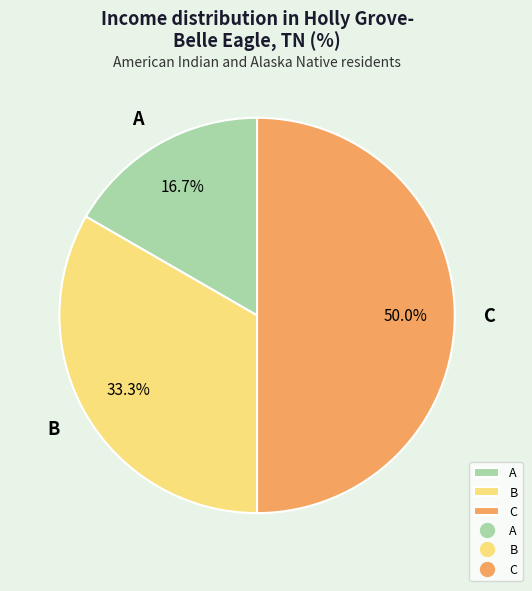

What is the ratio of the value at A to the value at C?

0.3